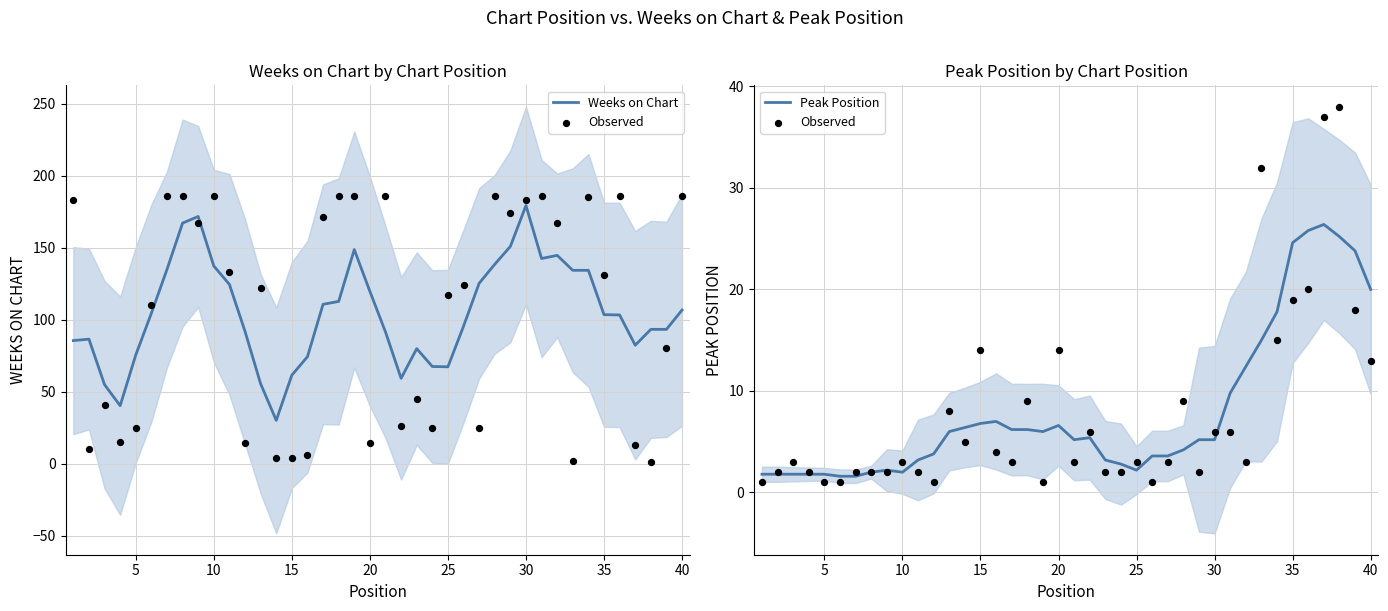

What are all the series names shown in the legend?

Weeks on Chart, Observed, Peak Position